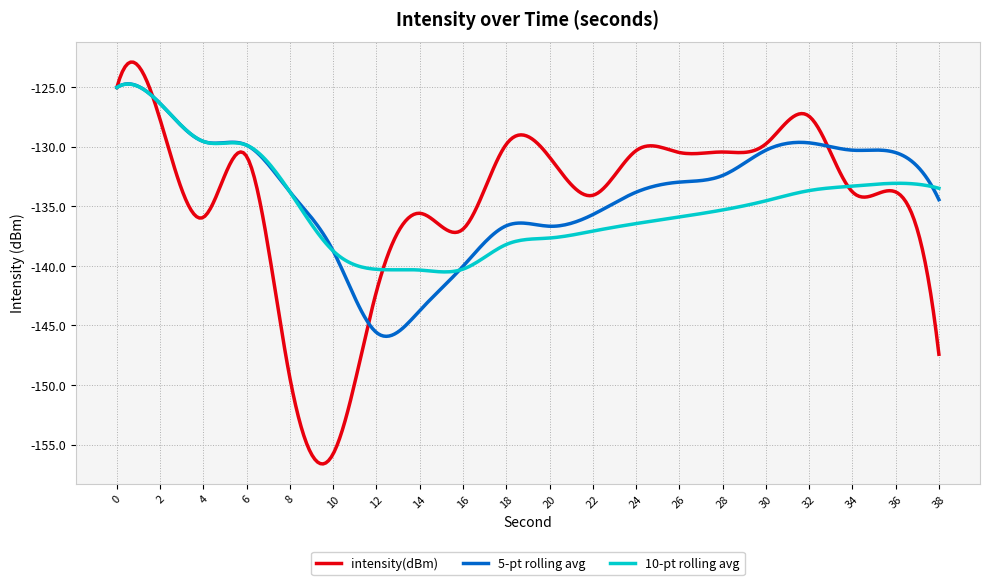

What is the lowest value of the intensity(dBm) series?

-156.6